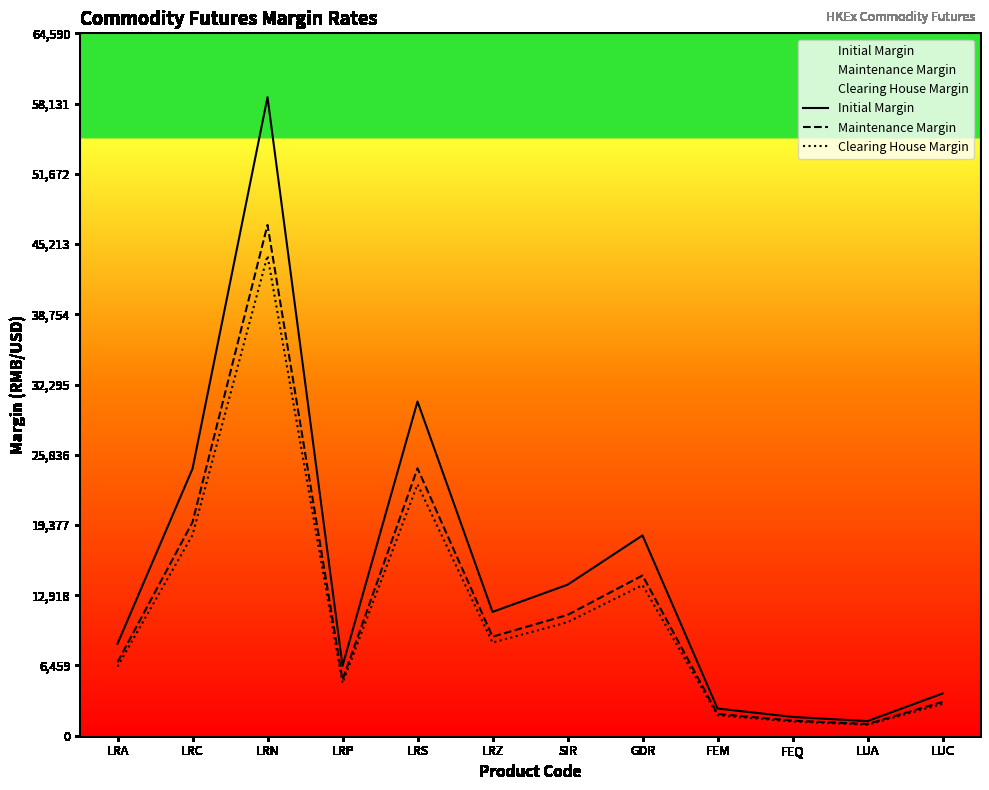

How many data points does each series have?

12